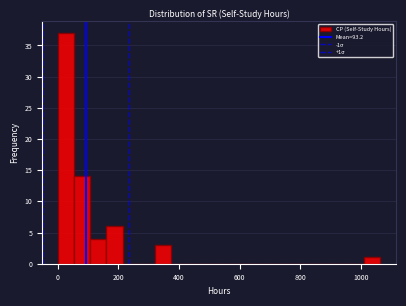

Read against the x-axis, roughly where is the centre of the tallest bar?

20